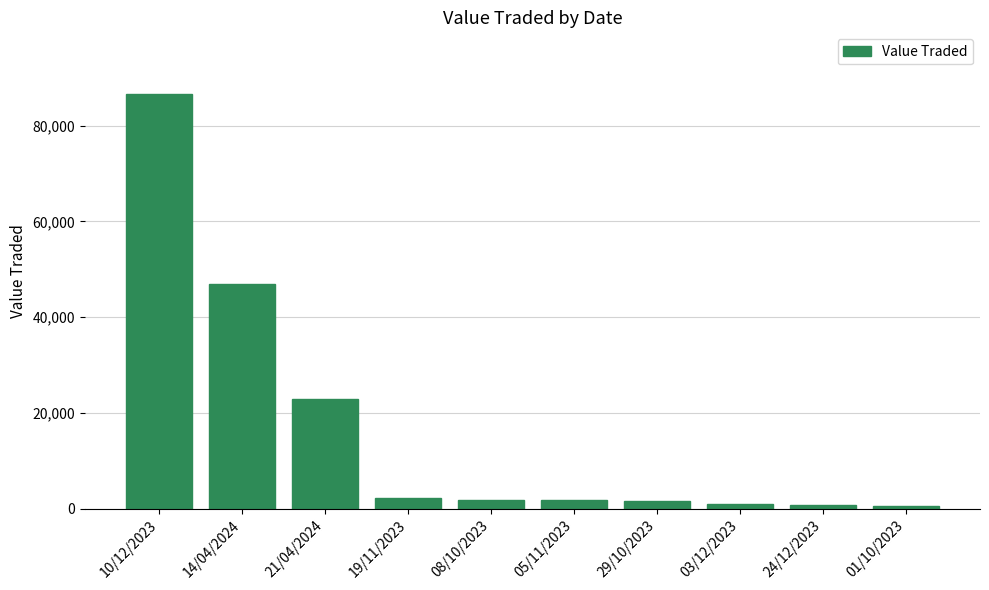

What position from the left is 05/11/2023?

6